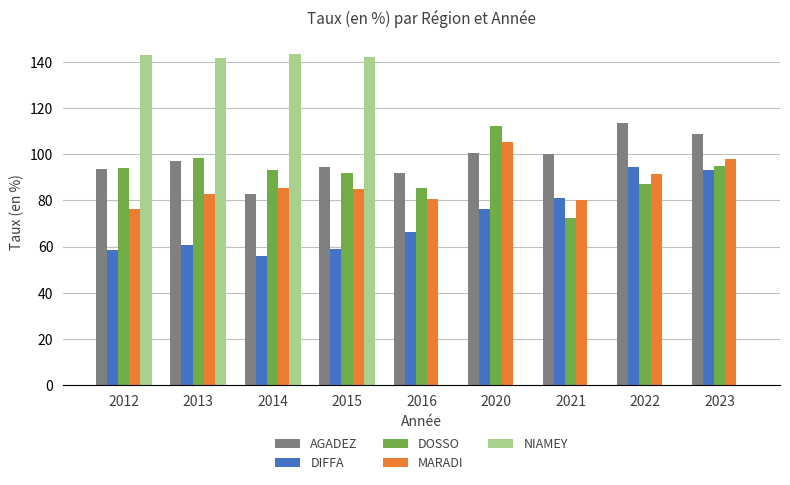

How many groups of bars are there?

9